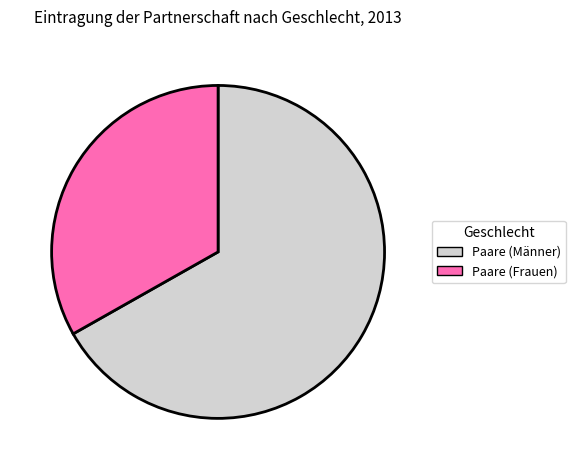

What is the ratio of the value at Paare (Männer) to the value at Paare (Frauen)?

2.0